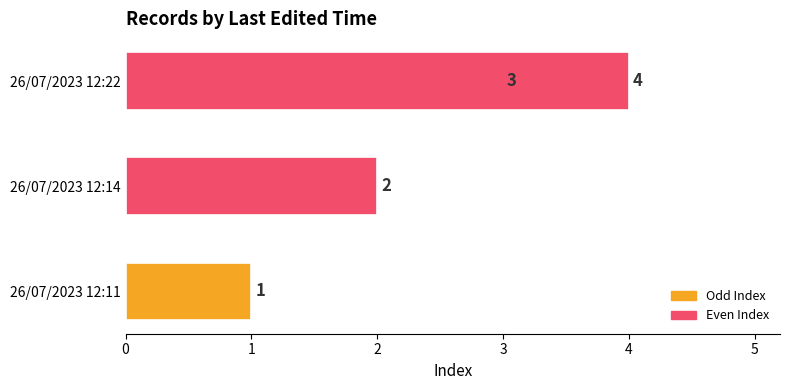

Are the bars grouped side by side (vs. stacked)?

No